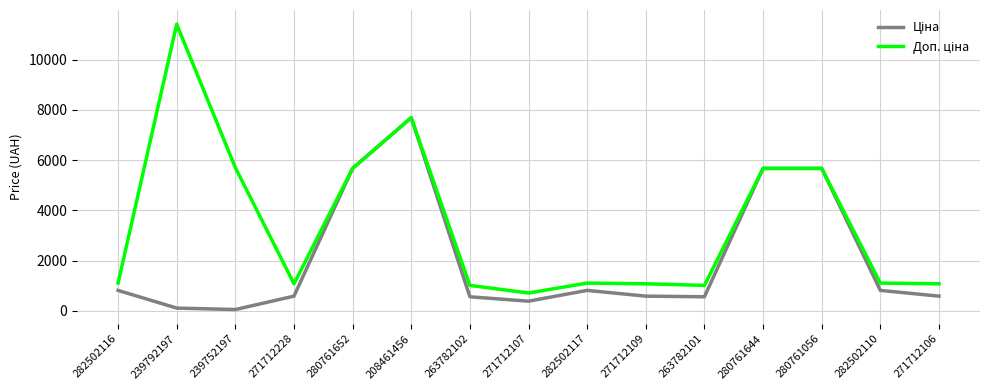

What is the maximum value shown in the chart?

11410.0